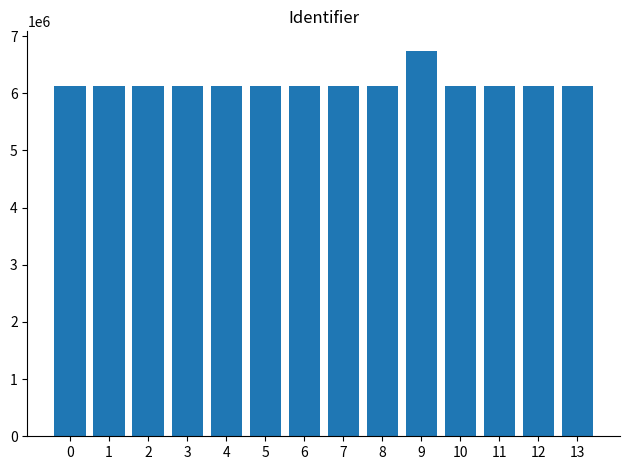

What is the ratio of the value at 13 to the value at 6?

1.0